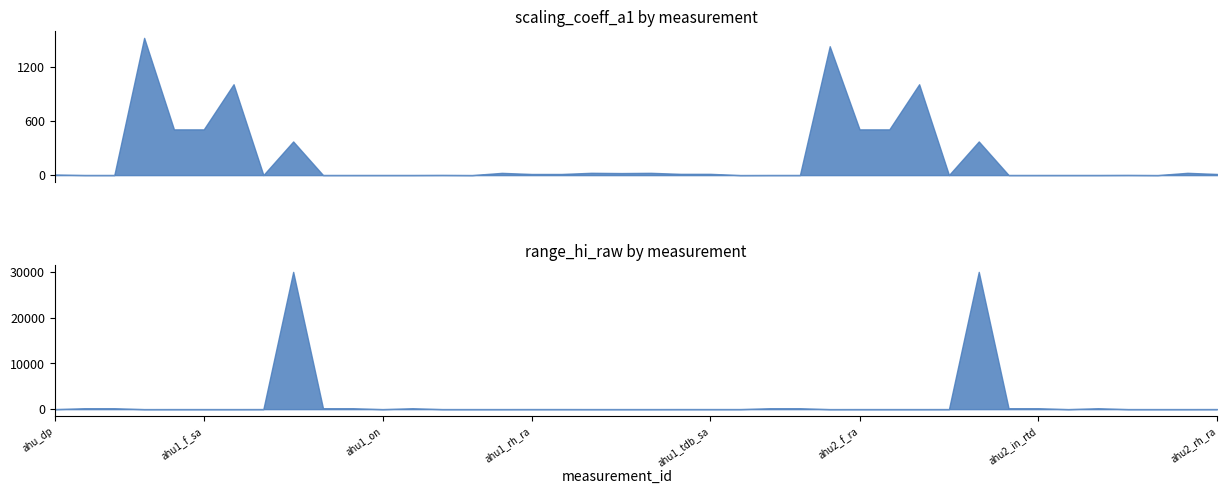

Which category has the lowest value across all series?

ahu1_f_cc